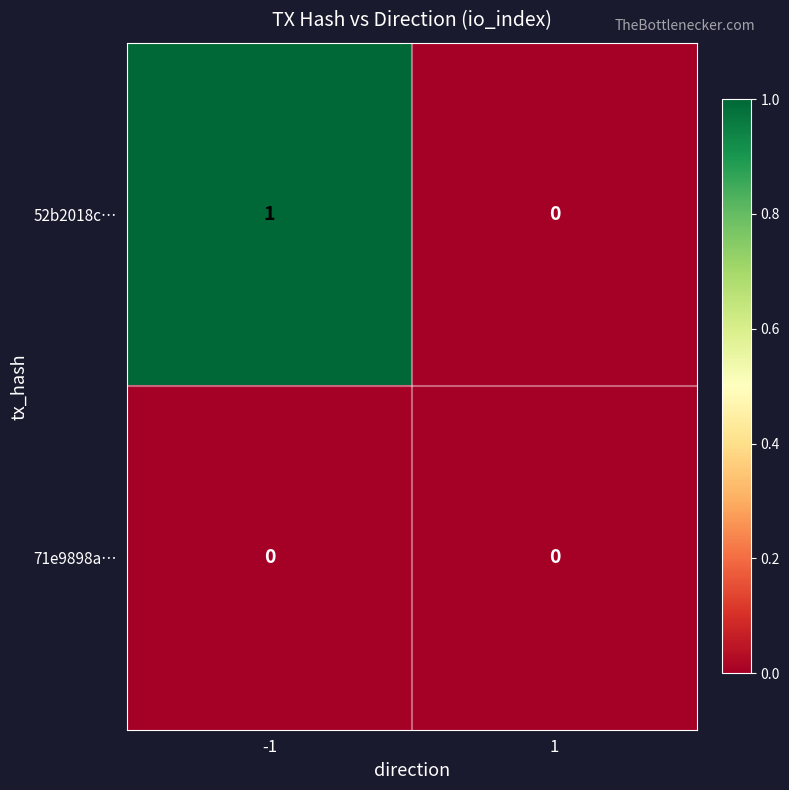

The 52b2018c… series shows 1 at -1. True or false?

True